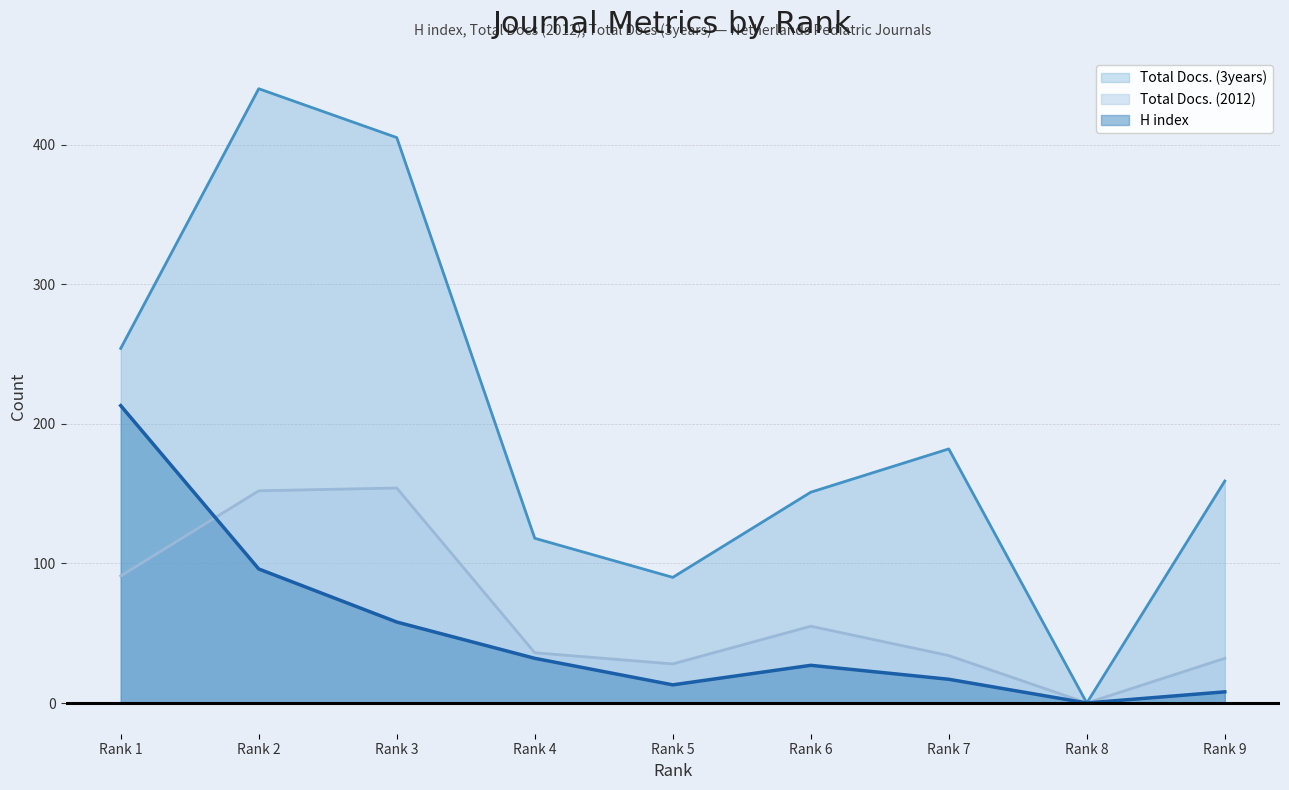

Reading right to left, what are all the values shown in this chart?

H index: 8	0	17	27	13	32	58	96	213
Total Docs. (2012): 32	0	34	55	28	36	154	152	91
Total Docs. (3years): 159	0	182	151	90	118	405	440	254